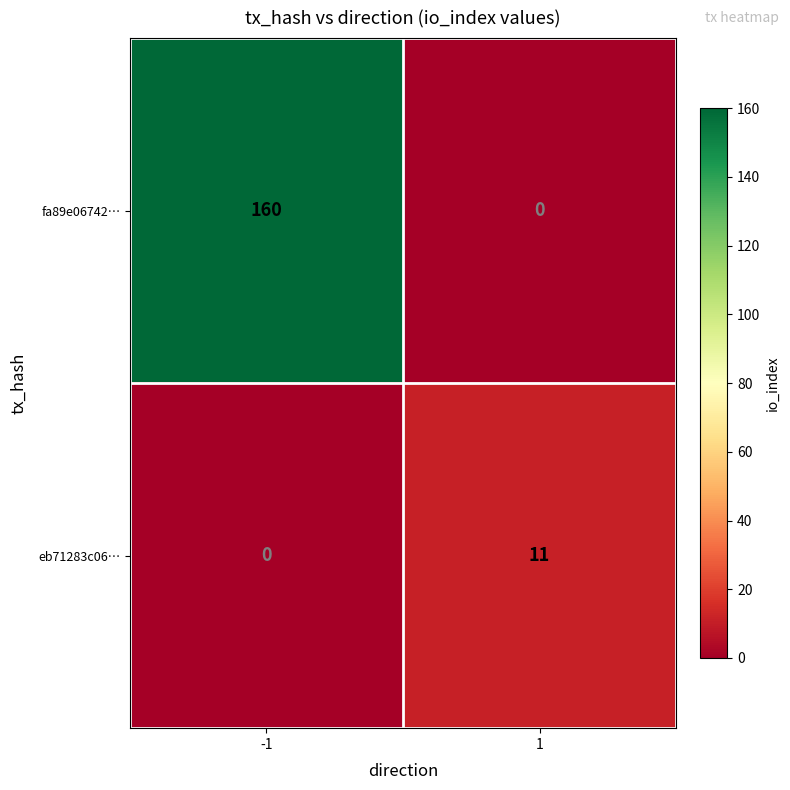

How many distinct data groups are displayed?

2